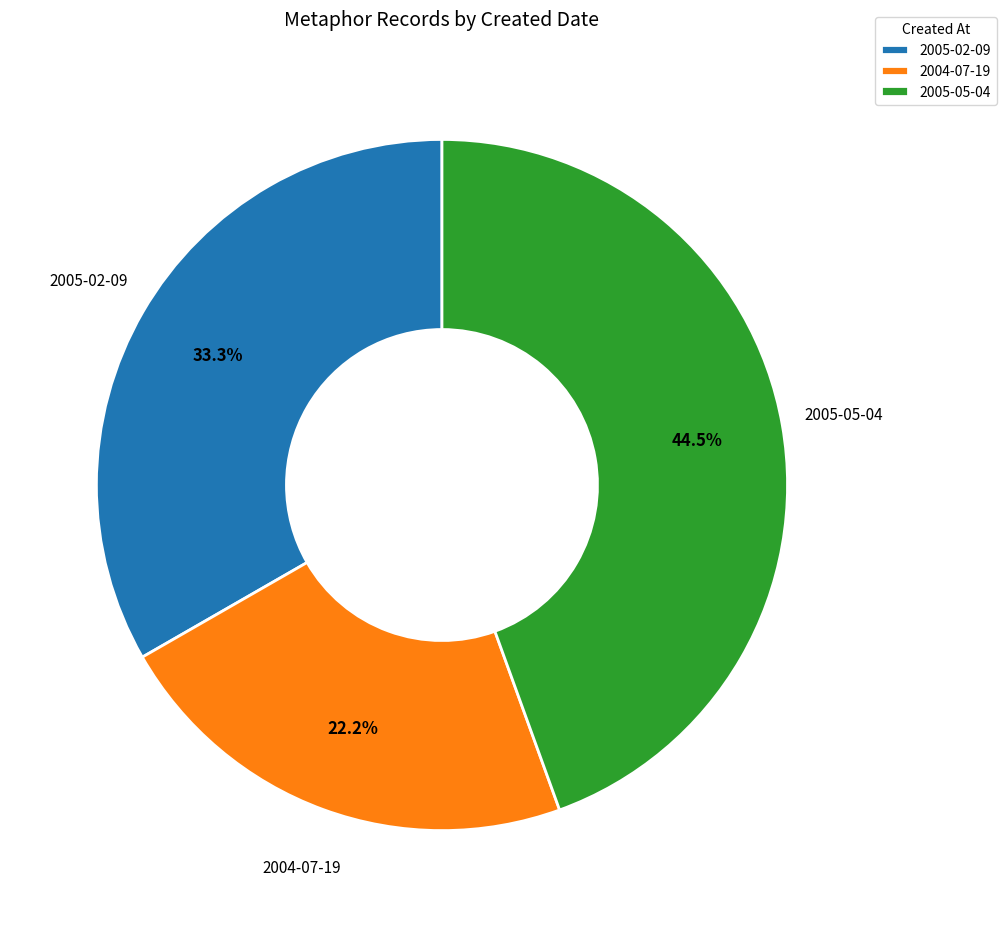

How many slices are in this pie chart?

3